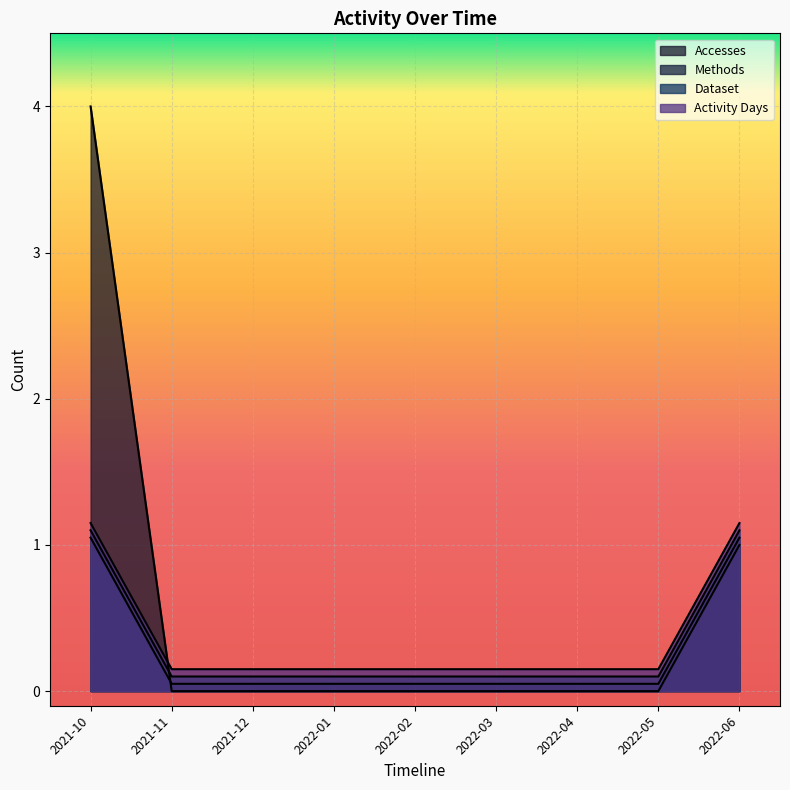

At which category is the sum across all series the highest?

2021-10